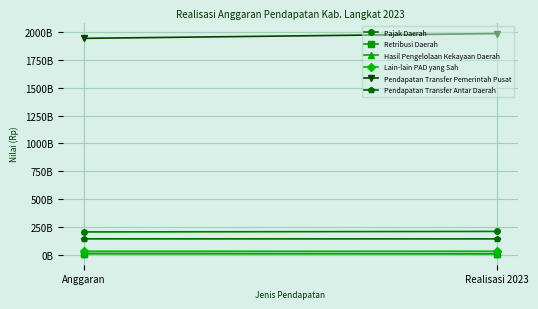

What is the spread (max minus min) of values at Anggaran?

1935091961906